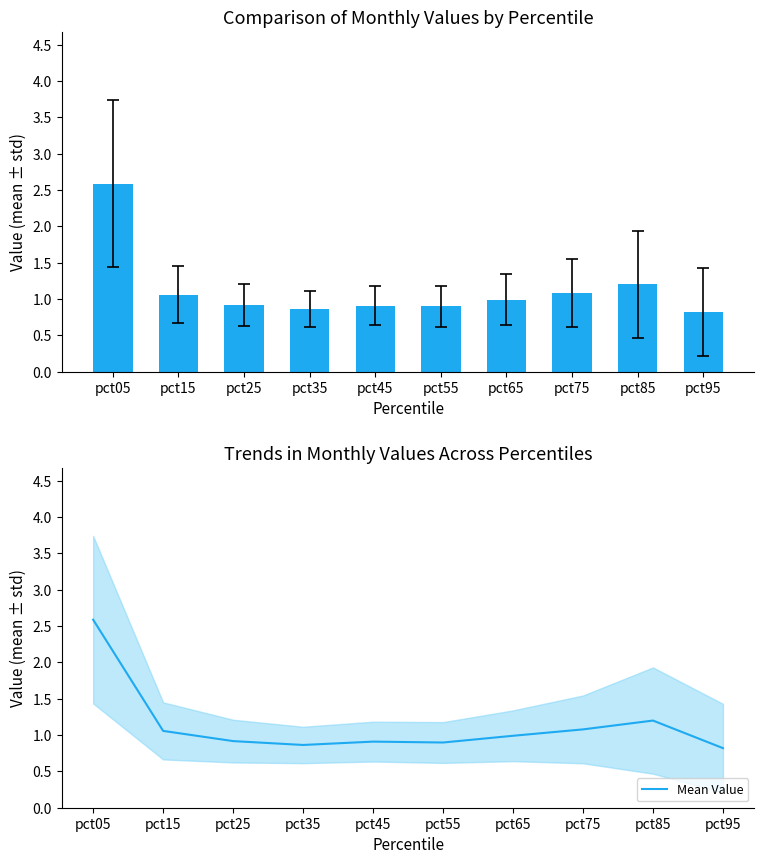

Which category has the lowest value across all series?

pct95